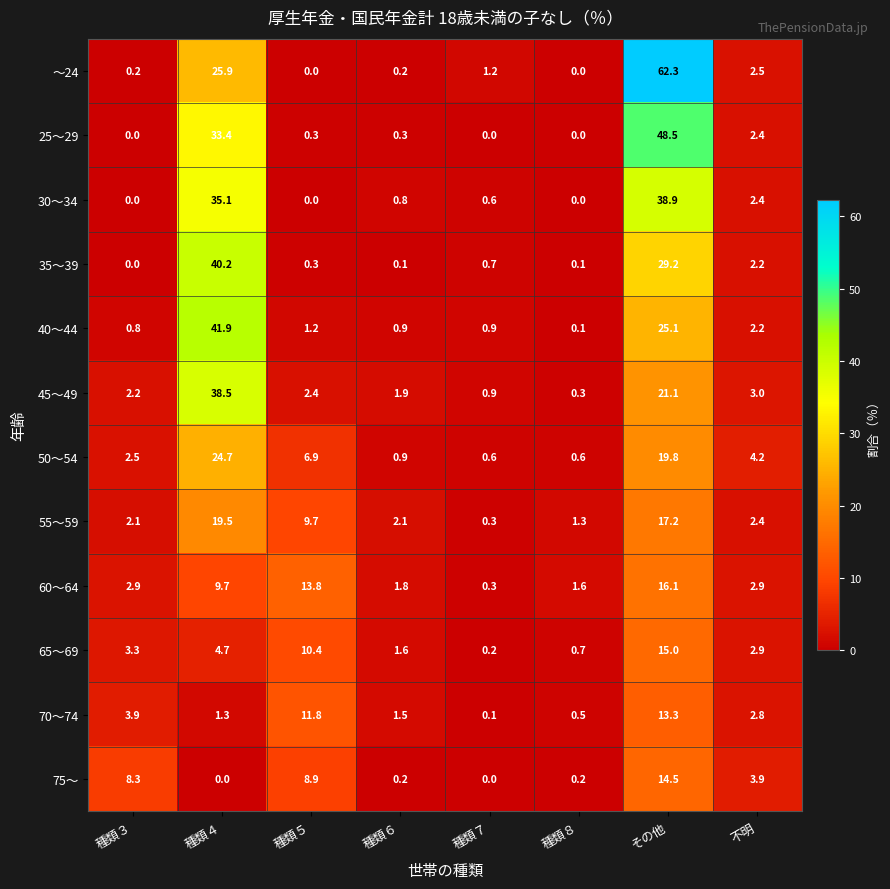

At which category does the chart reach its peak across all series?

その他